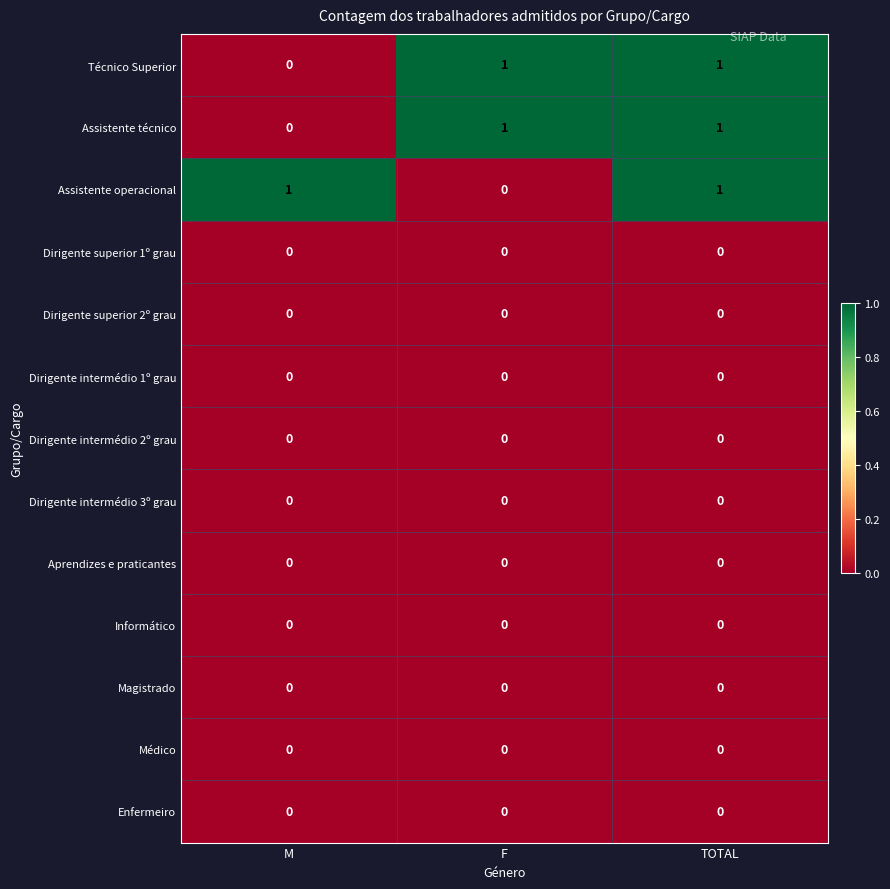

Between F and TOTAL, which series saw the biggest shift?

Assistente operacional